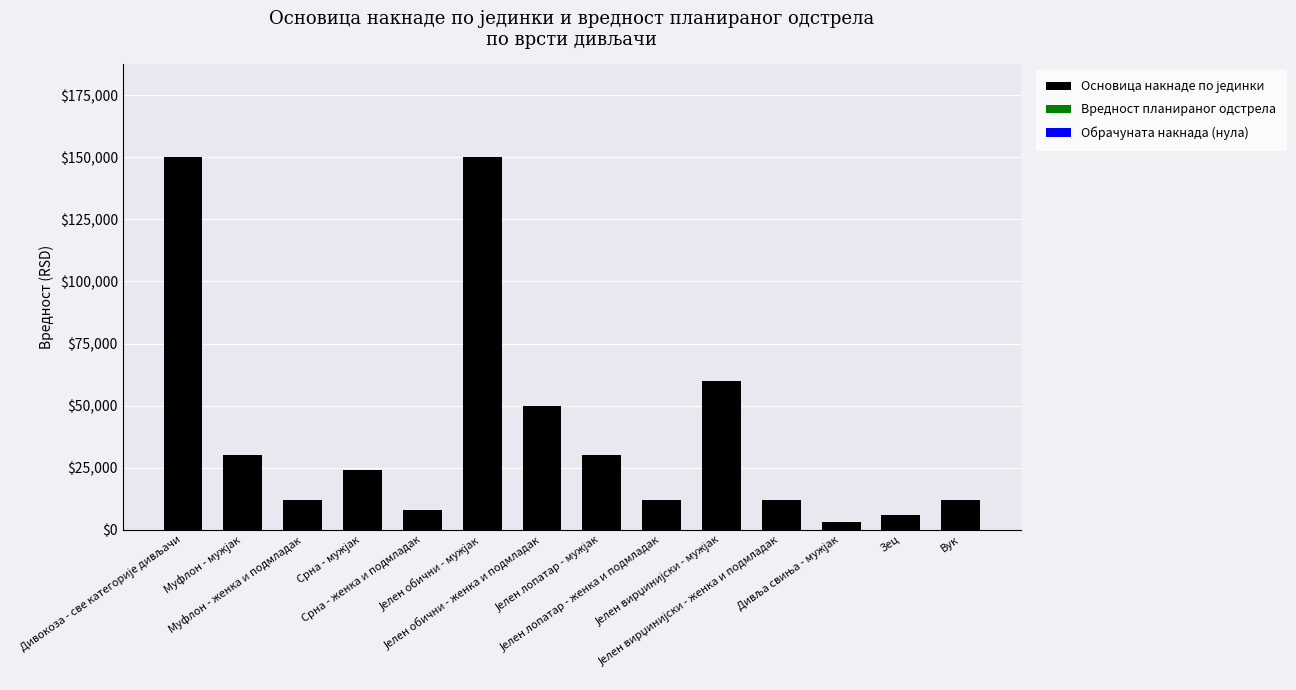

What is the greatest value displayed?

150000